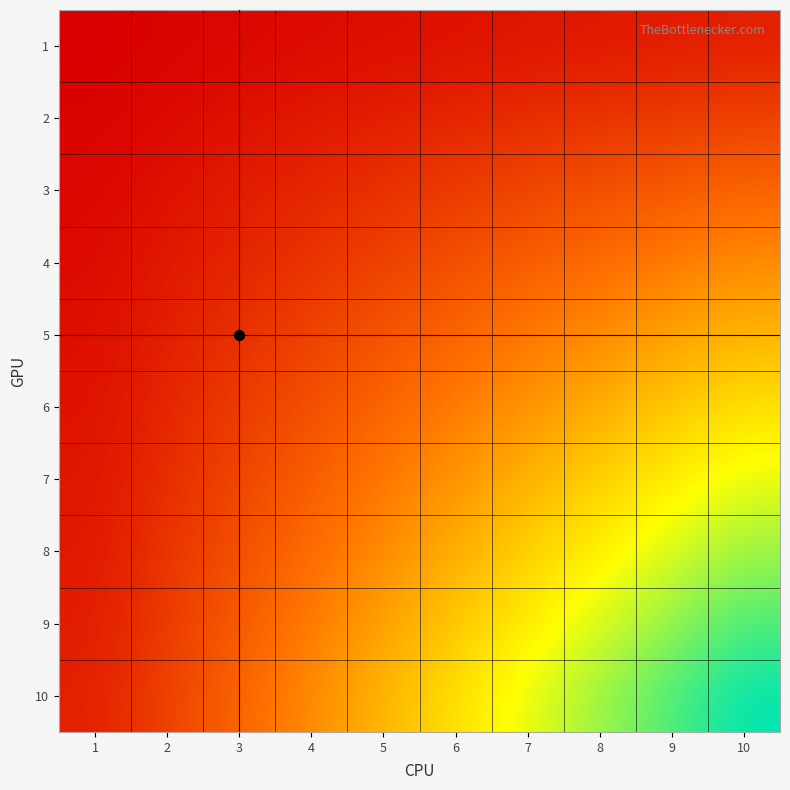

What is the minimum value shown in the chart?

1